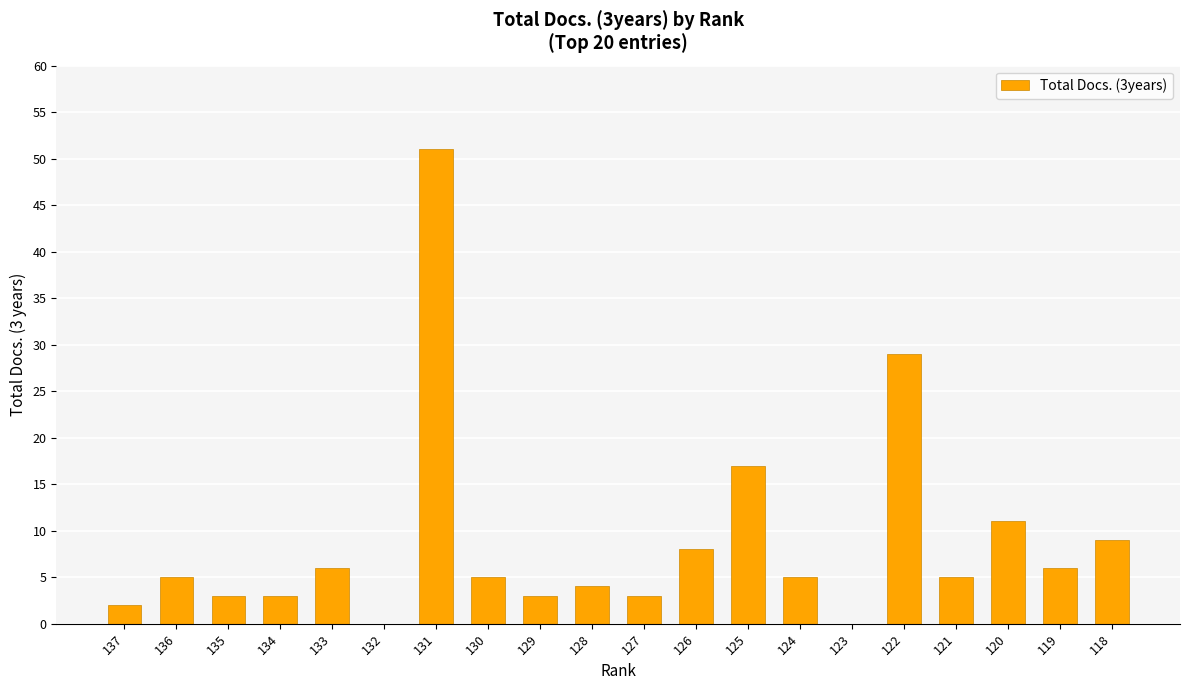

The value at 123 is 0. True or false?

True